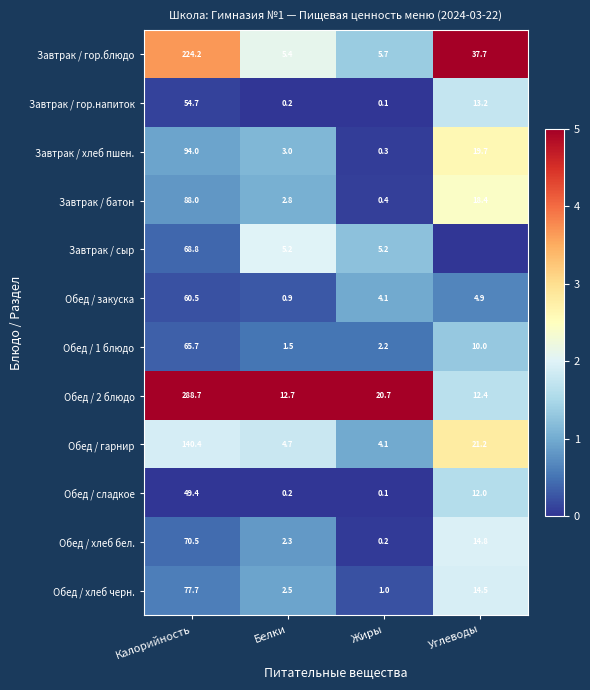

At Калорийность, list the series in order from largest to smallest.

Обед / 2 блюдо, Завтрак / гор.блюдо, Обед / гарнир, Завтрак / хлеб пшен., Завтрак / батон, Обед / хлеб черн., Обед / хлеб бел., Завтрак / сыр, Обед / 1 блюдо, Обед / закуска, Завтрак / гор.напиток, Обед / сладкое